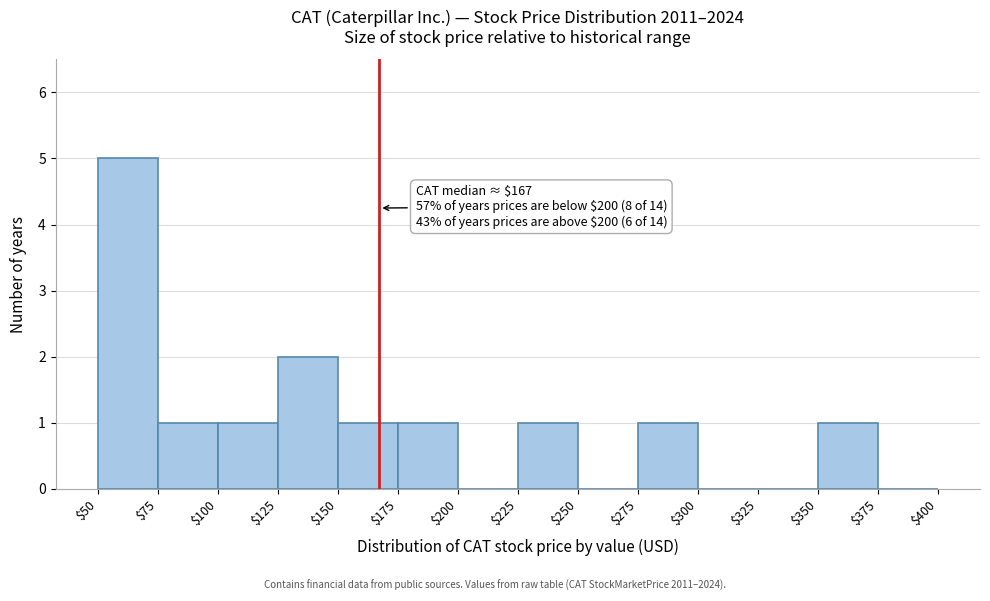

Over which range of the x-axis is the bar tallest?

$50 to $75